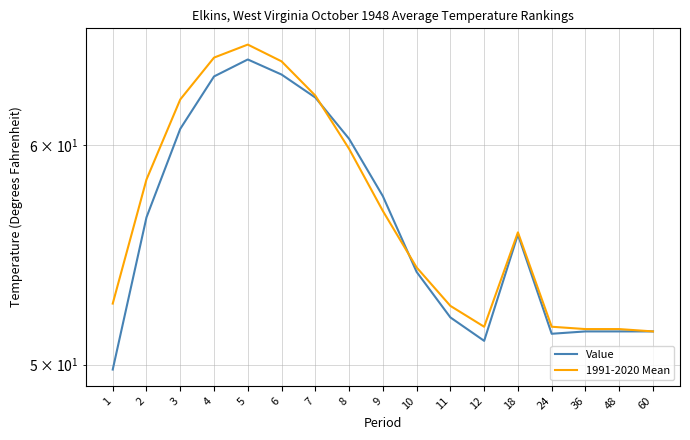

Which series has the widest spread of values?

Value